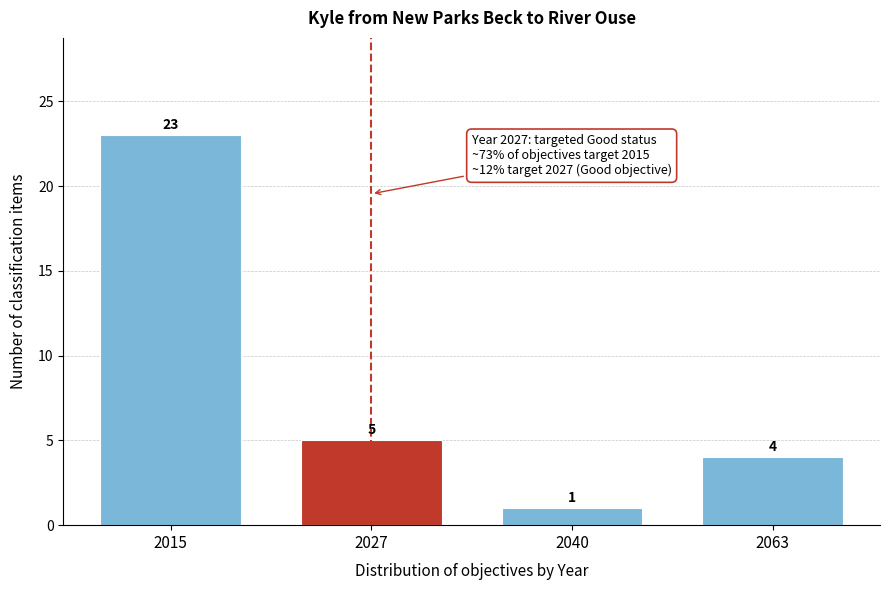

Reading right to left, what are all the values shown in this chart?

2063=4	2040=1	2027=5	2015=23